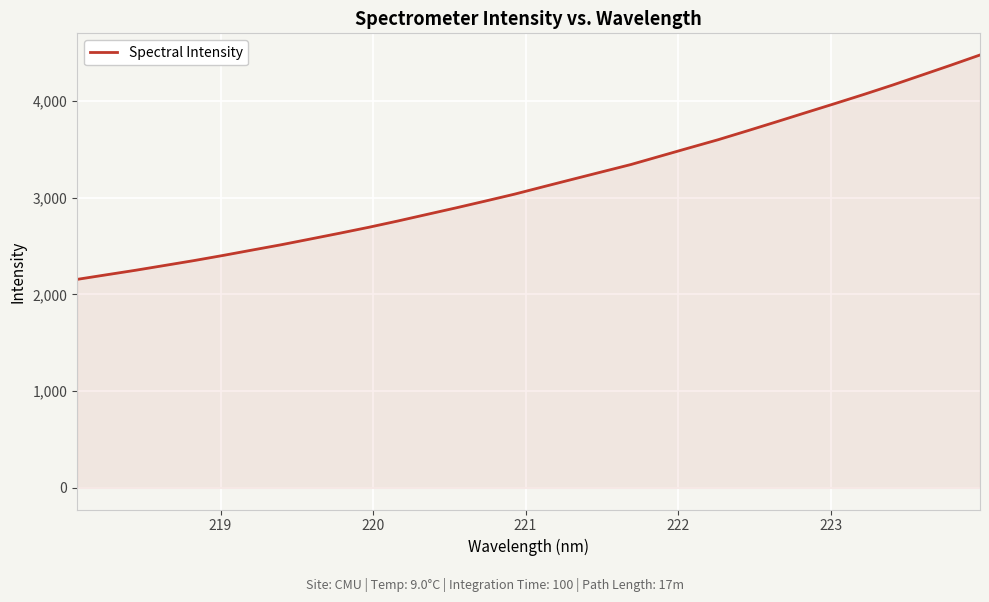

Reading right to left, transcribe all the data shown in this chart.

4475.9	4370.6	4267.8	4165.4	4067.2	3972.2	3878.6	3784.4	3691.3	3599.7	3514.7	3428.8	3342.9	3266.8	3190.5	3113.8	3036.3	2965.1	2895.2	2827.2	2759.2	2694.0	2632.6	2572.9	2513.8	2458.7	2403.0	2349.6	2299.6	2249.7	2202.9	2155.8